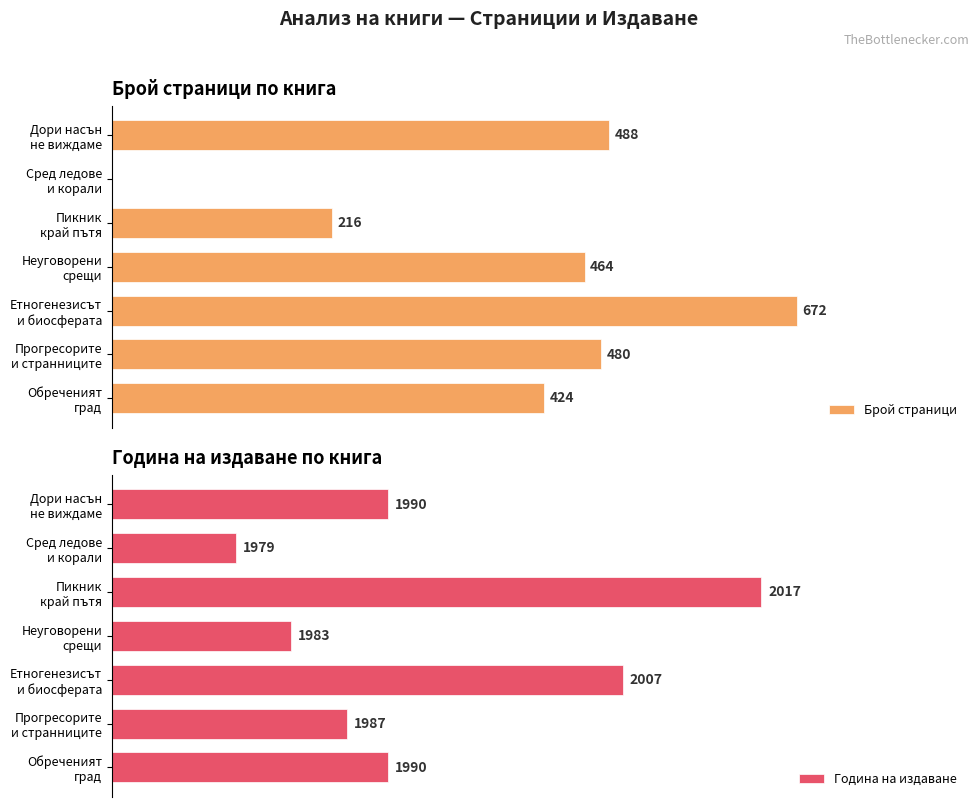

At how many categories does at least one series exceed 1083?

7